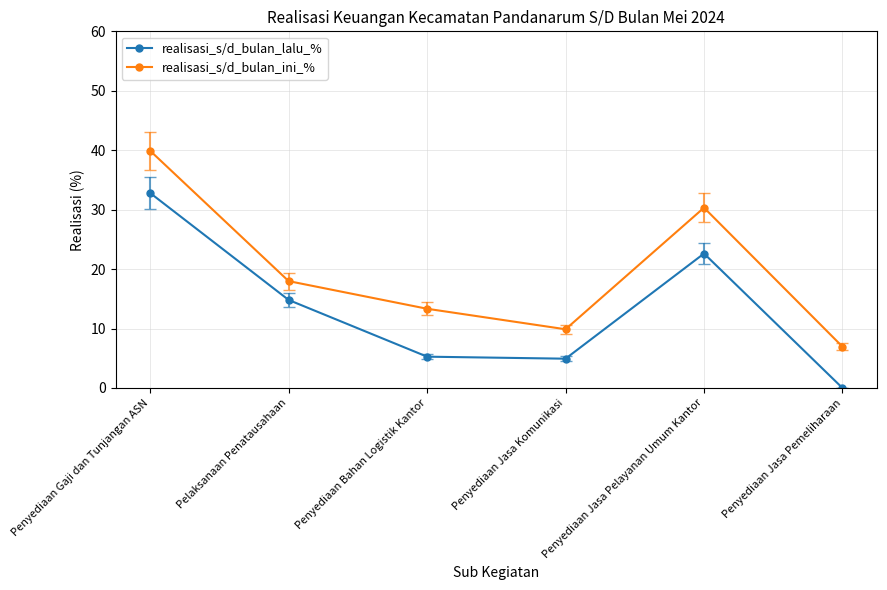

True or false: realisasi_s/d_bulan_lalu_% has more than 2 interior local peaks.

False